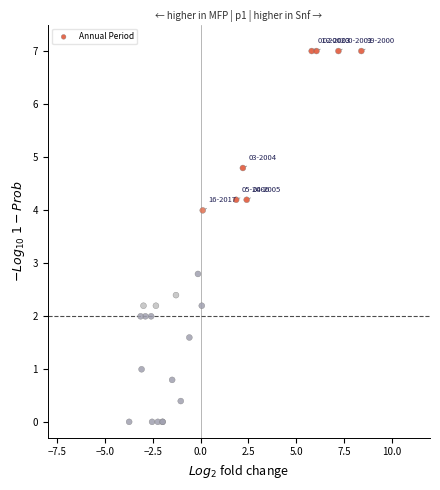

What Y value in the scatter plot is closest to 3?

2.8